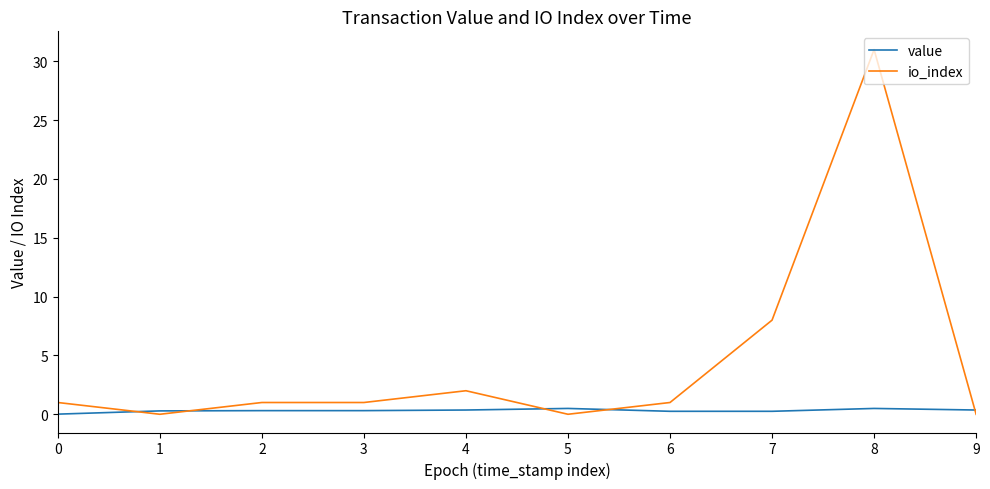

What are all the series names shown in the legend?

value, io_index